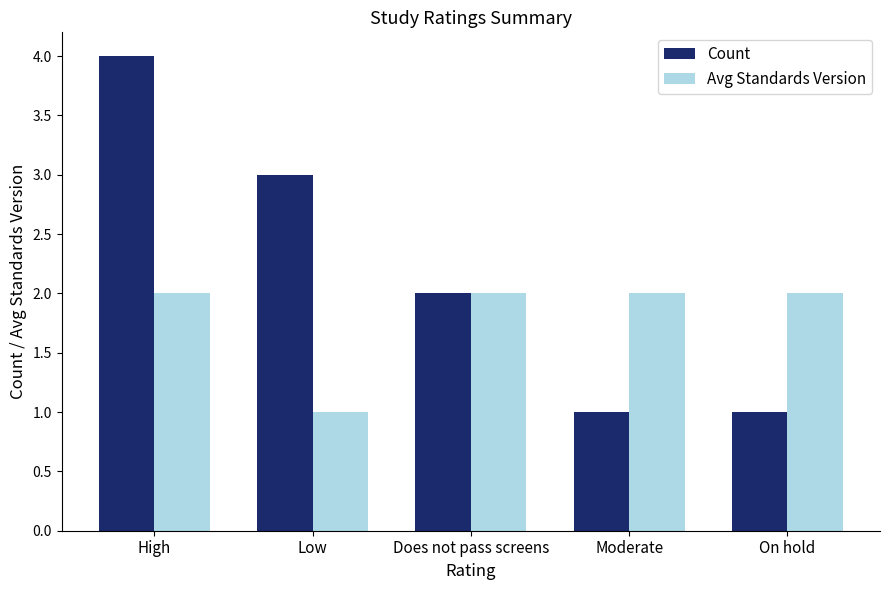

Is it true that Avg Standards Version equals 2 at High?

True